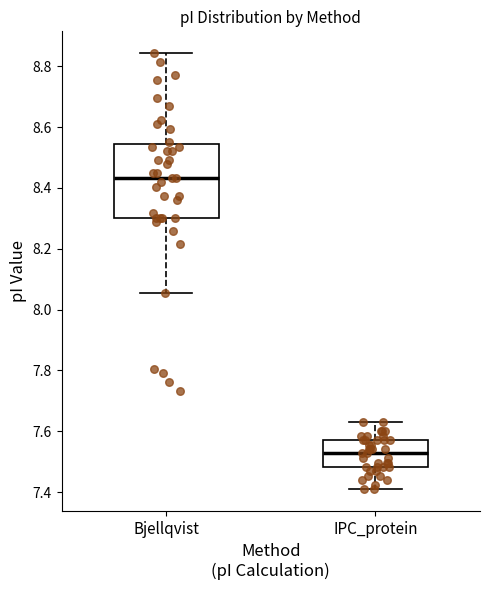

Comparing the boxes themselves (not the whiskers), which one is the tallest?

Bjellqvist